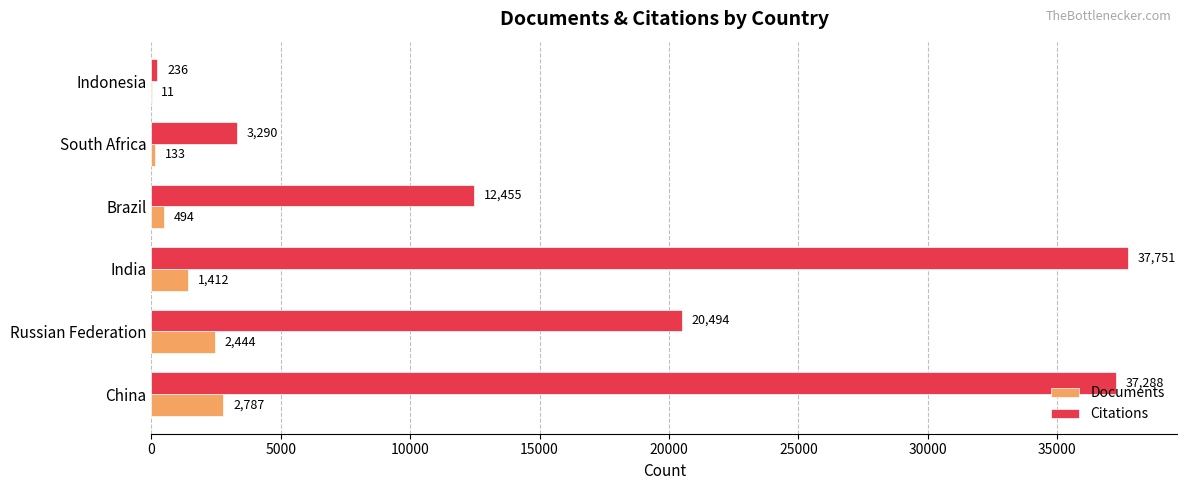

Between Brazil and Indonesia, which series saw the biggest shift?

Citations